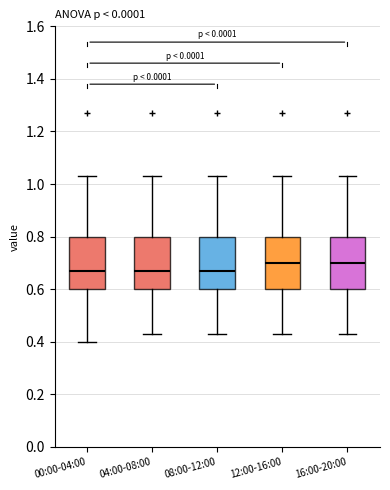

Where does the upper whisker of the box for 12:00-16:00 end on the y-axis? The values are not printed on the chart, so give them approximately, as read against the axis.

1.04